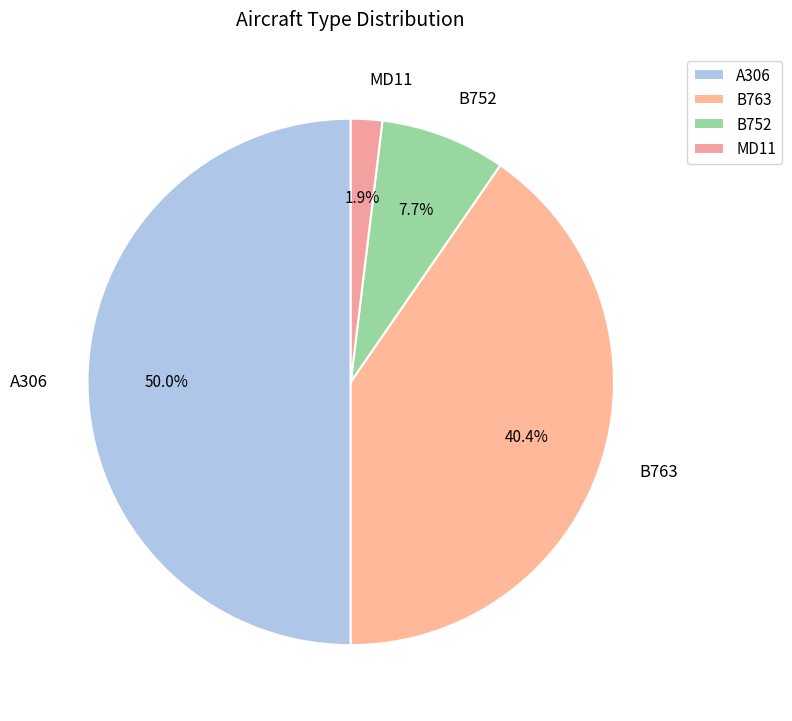

Which slice is the smallest?

MD11